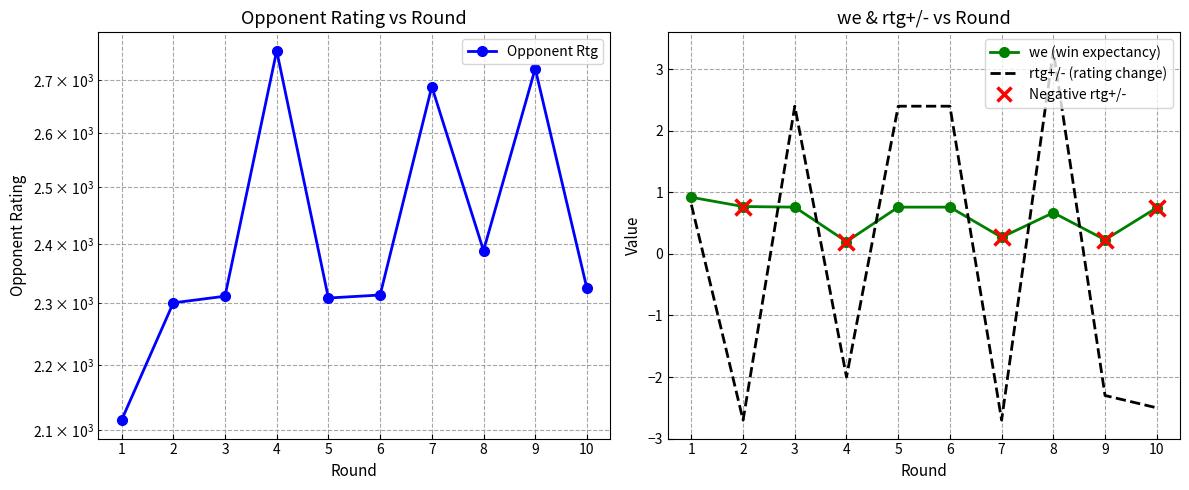

What is the spread (max minus min) of values at 5?

2308.2